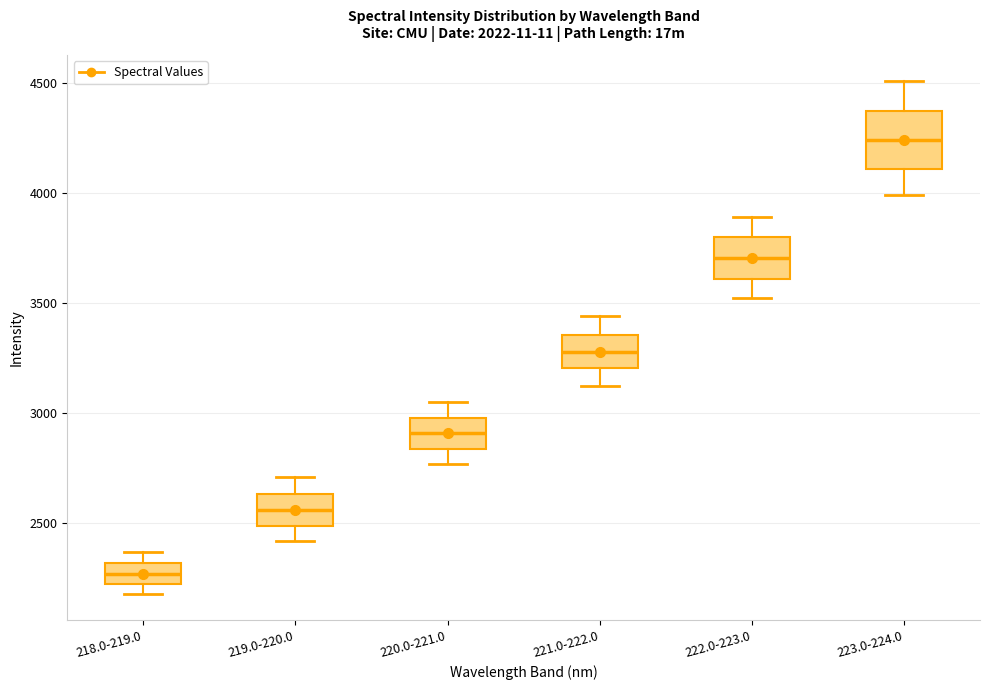

Which box is the tallest, from its lower edge to its upper edge?

223.0-224.0